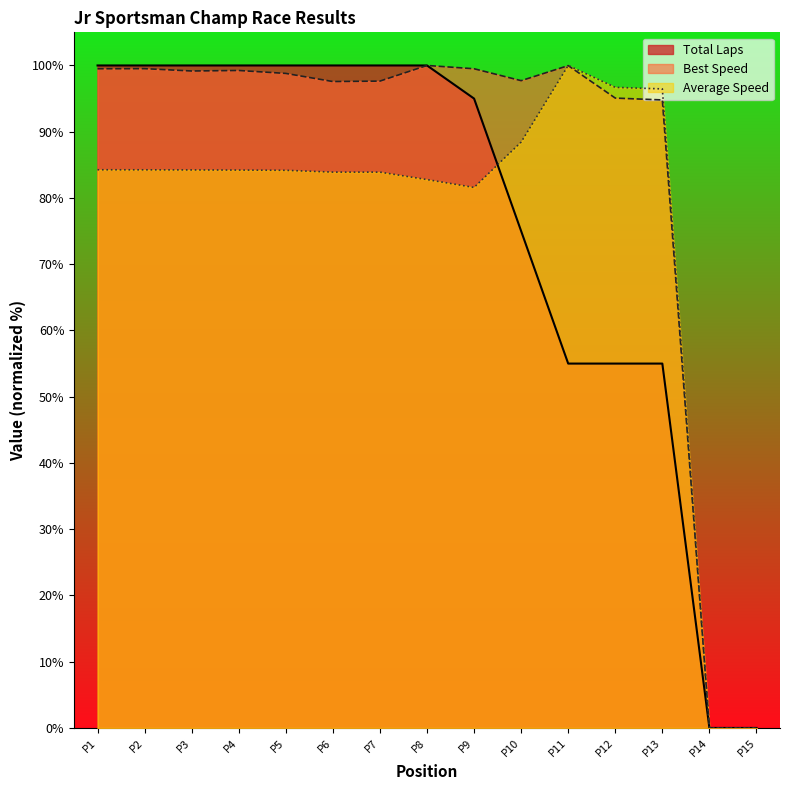

What is the spread (max minus min) of values at P9?

17.9